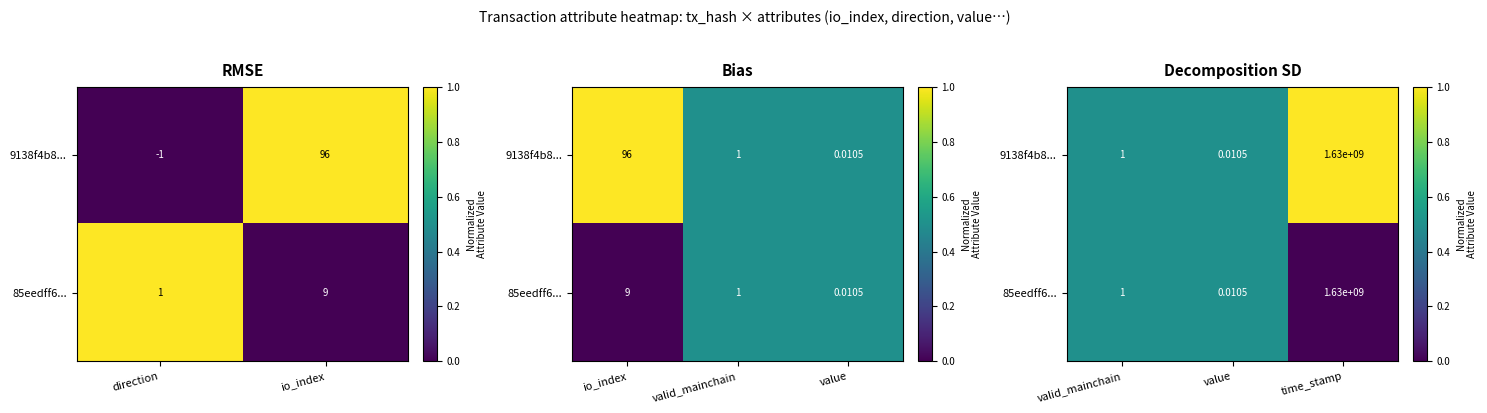

True or false: 85eedff6... has a value of 0.2 at time_stamp.

False